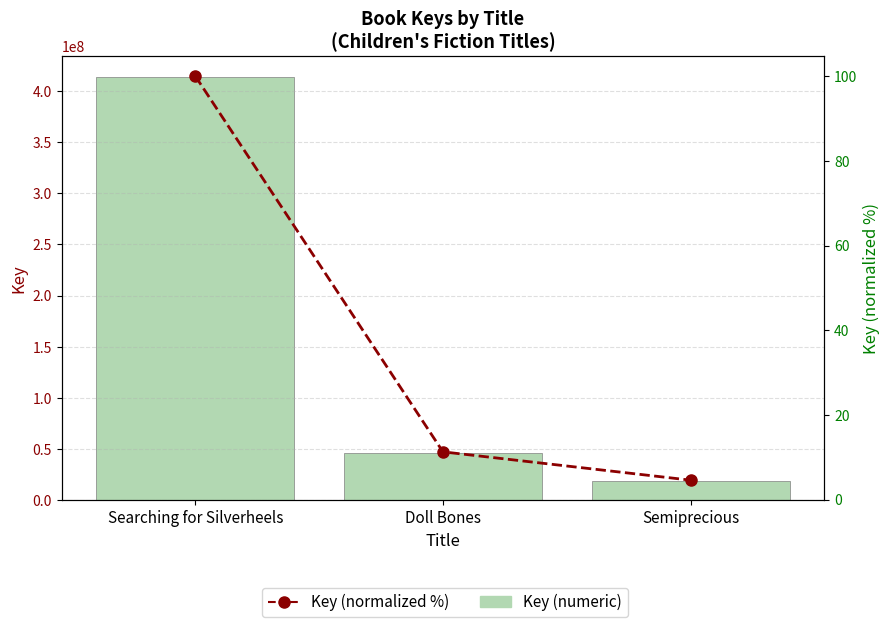

Where does the Key (numeric) series first go above 46644544?

Searching for Silverheels